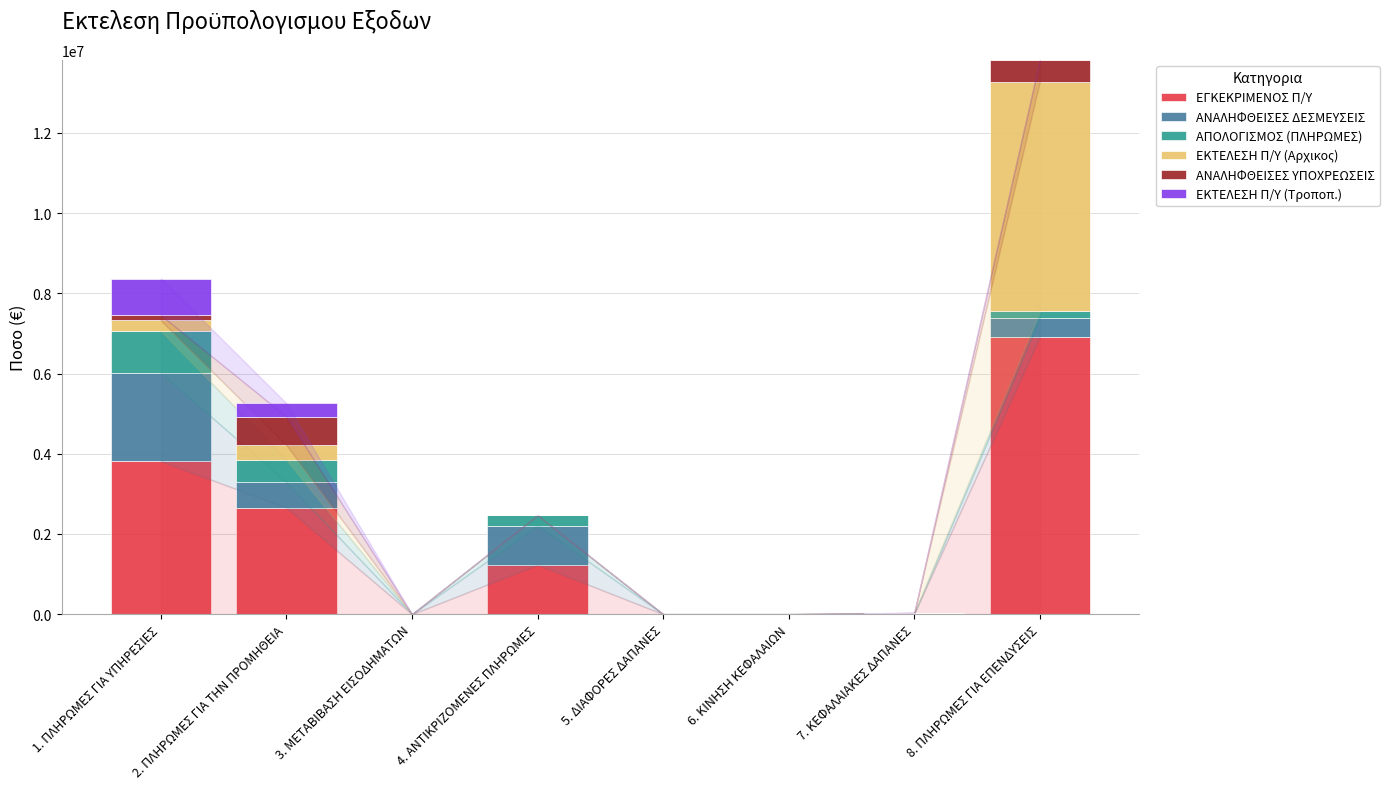

The value of ΕΓΚΕΚΡΙΜΕΝΟΣ Π/Υ at 1. ΠΛΗΡΩΜΕΣ ΓΙΑ ΥΠΗΡΕΣΙΕΣ is 927604.5. True or false?

False